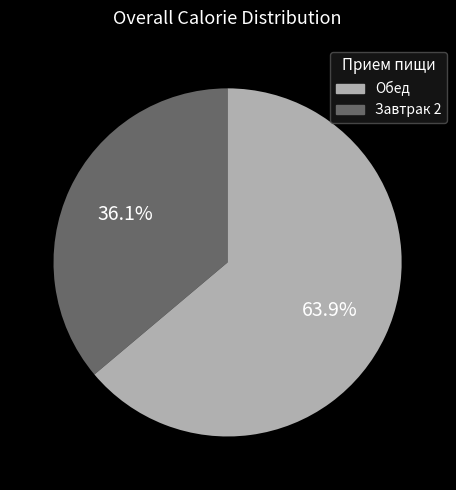

Is there any slice that represents more than half of the pie?

Yes